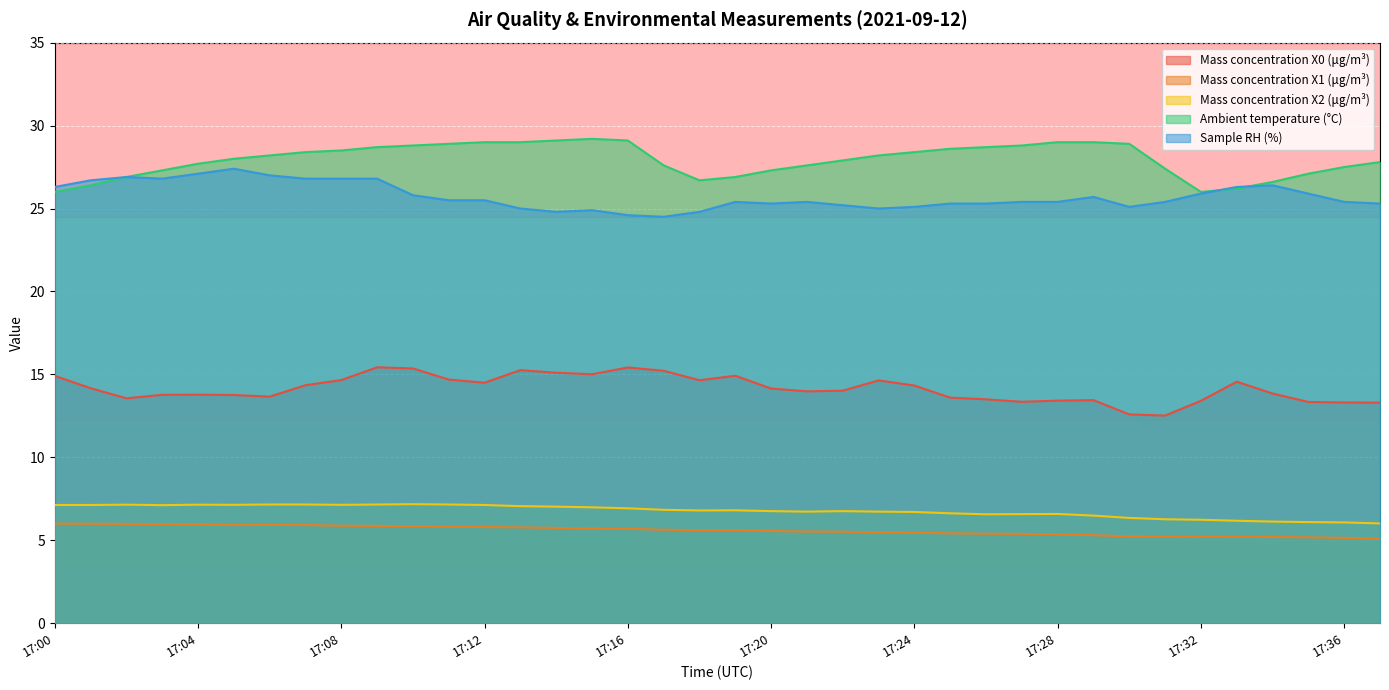

What is the difference between the highest and lowest values at 17:06?

22.3